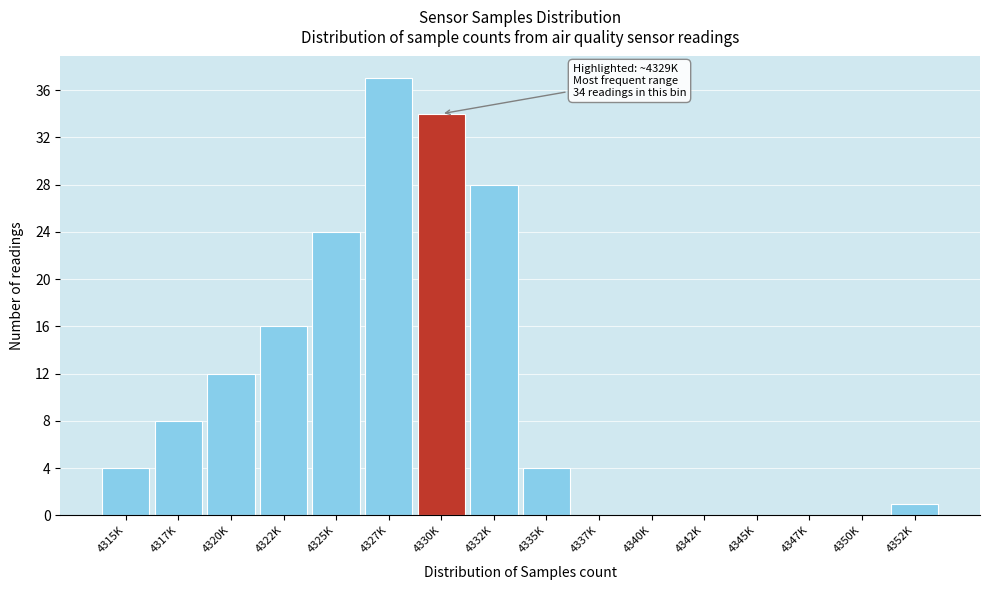

Reading left to right, what are all the values shown in this chart?

4315K=4	4317K=8	4320K=12	4322K=16	4325K=24	4327K=37	4330K=34	4332K=28	4335K=4	4337K=0	4340K=0	4342K=0	4345K=0	4347K=0	4350K=0	4352K=1